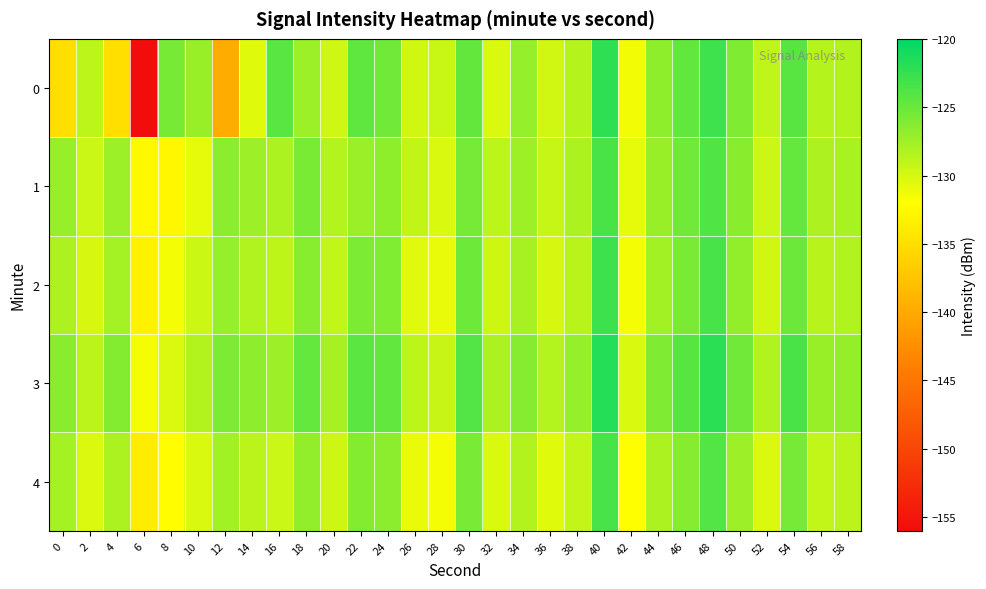

Reading right to left, extract all data points from this chart.

0: 58=-128.4	56=-128.6	54=-124.2	52=-129.1	50=-126.0	48=-123.0	46=-124.7	44=-126.8	42=-131.3	40=-122.2	38=-128.5	36=-129.8	34=-127.0	32=-130.3	30=-124.7	28=-129.5	26=-129.8	24=-125.3	22=-124.5	20=-129.7	18=-127.3	16=-124.2	14=-130.6	12=-139.8	10=-127.2	8=-125.6	6=-156.0	4=-135.0	2=-128.9	0=-135.0
1: 58=-128.0	56=-128.2	54=-124.8	52=-129.5	50=-126.5	48=-123.8	46=-125.4	44=-127.2	42=-130.8	40=-123.5	38=-128.1	36=-129.3	34=-127.5	32=-128.9	30=-125.6	28=-130.2	26=-129.1	24=-126.8	22=-127.3	20=-128.5	18=-125.8	16=-128.1	14=-127.4	12=-126.6	10=-130.8	8=-132.7	6=-132.6	4=-127.3	2=-129.5	0=-127.1
2: 58=-128.3	56=-128.7	54=-125.1	52=-129.8	50=-126.9	48=-123.4	46=-125.8	44=-127.6	42=-131.5	40=-122.9	38=-128.7	36=-130.1	34=-127.9	32=-129.7	30=-125.2	28=-131.0	26=-130.5	24=-126.1	22=-125.9	20=-129.2	18=-126.4	16=-129.0	14=-128.3	12=-127.1	10=-129.6	8=-131.5	6=-133.2	4=-127.8	2=-130.1	0=-128.2
3: 58=-127.0	56=-127.2	54=-123.5	52=-128.3	50=-125.4	48=-122.1	46=-124.2	44=-126.0	42=-130.2	40=-121.8	38=-127.1	36=-128.5	34=-126.3	32=-128.1	30=-123.9	28=-129.4	26=-128.9	24=-124.7	22=-124.3	20=-127.9	18=-124.8	16=-127.4	14=-126.7	12=-125.9	10=-128.4	8=-130.3	6=-131.5	4=-126.2	2=-128.8	0=-126.5
4: 58=-128.8	56=-129.2	54=-125.6	52=-130.3	50=-127.4	48=-123.9	46=-126.3	44=-128.1	42=-132.0	40=-123.4	38=-129.2	36=-130.6	34=-128.4	32=-130.2	30=-125.7	28=-131.5	26=-131.0	24=-126.6	22=-126.2	20=-129.7	18=-126.9	16=-129.5	14=-128.8	12=-127.6	10=-130.2	8=-132.1	6=-133.7	4=-128.1	2=-130.3	0=-127.8